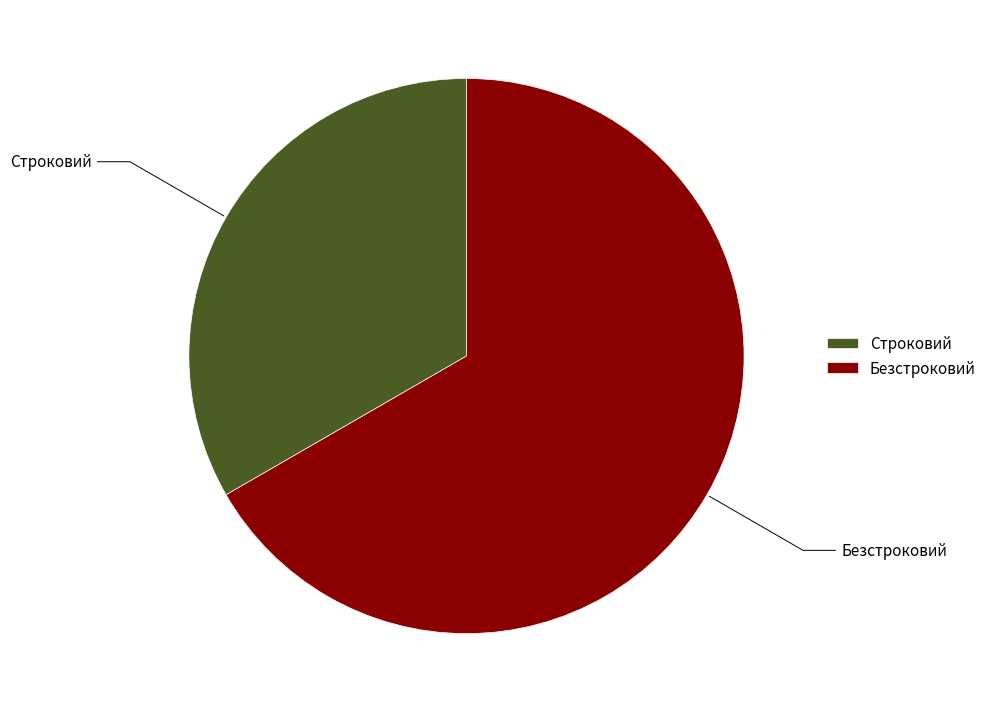

Is there a majority slice in this chart?

Yes